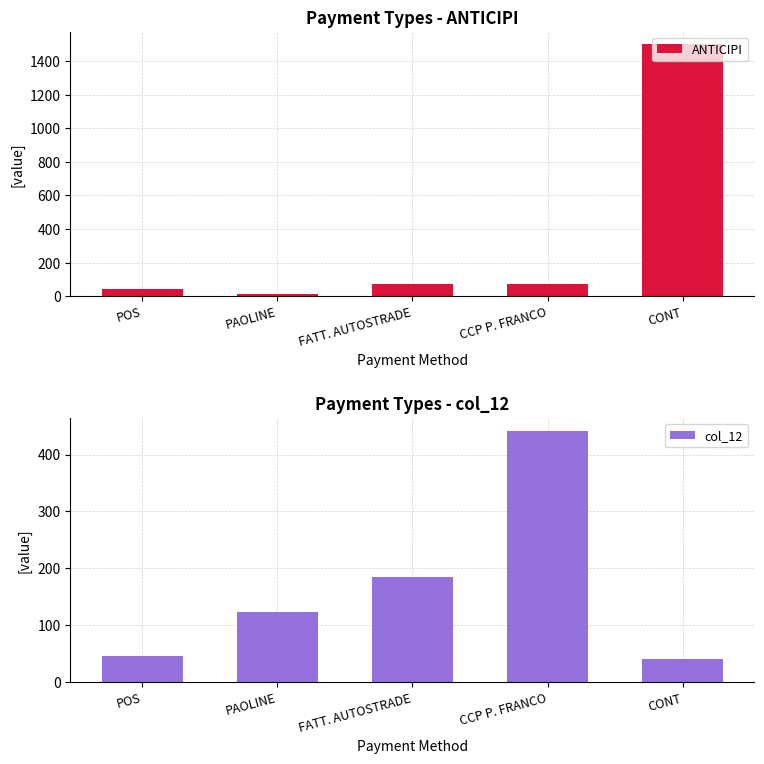

At how many categories does at least one series exceed 1308?

1